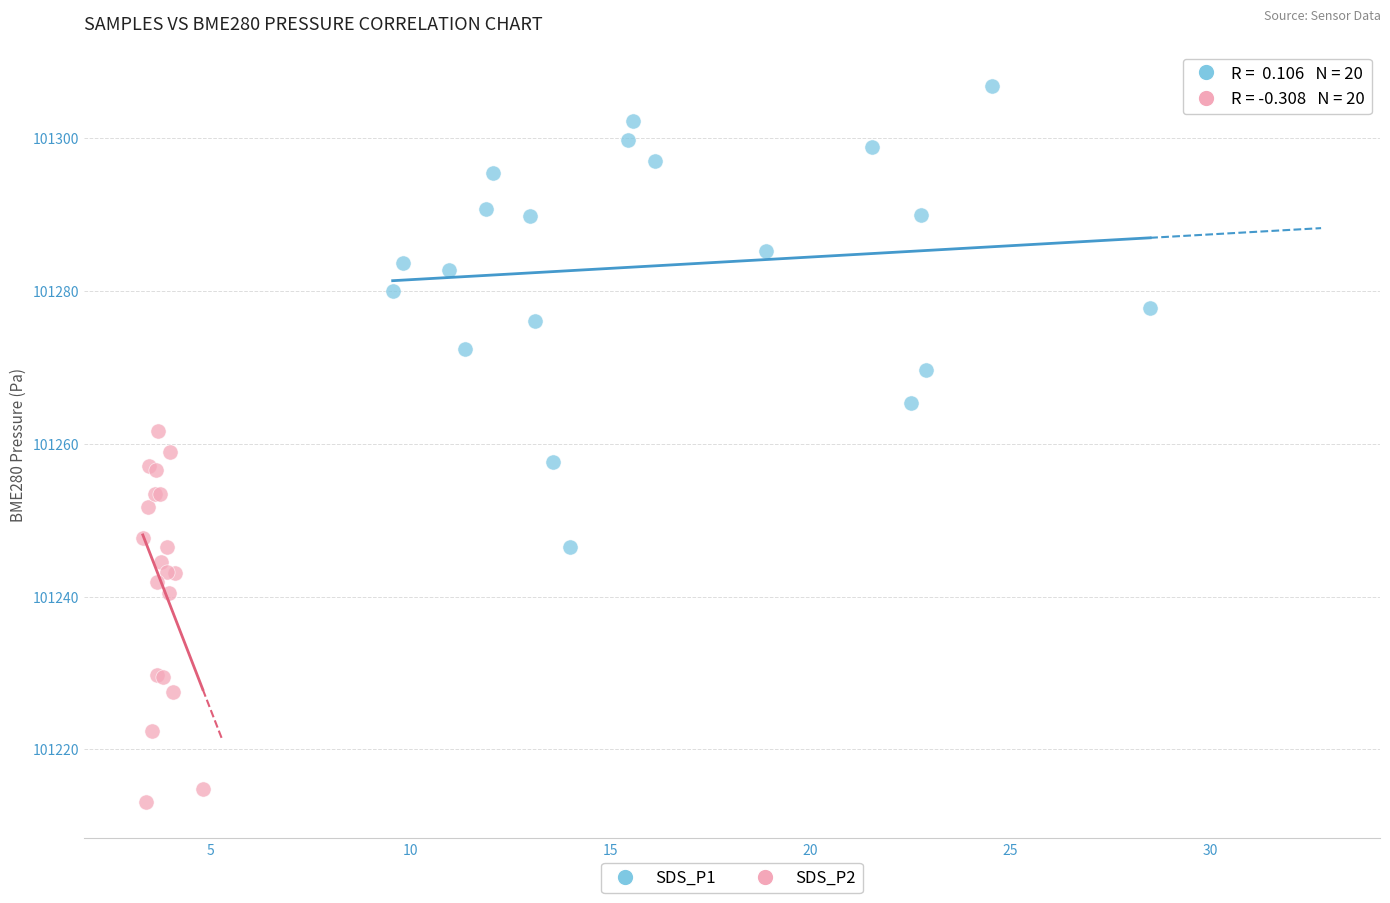

Which series contains the highest Y value?

SDS_P1